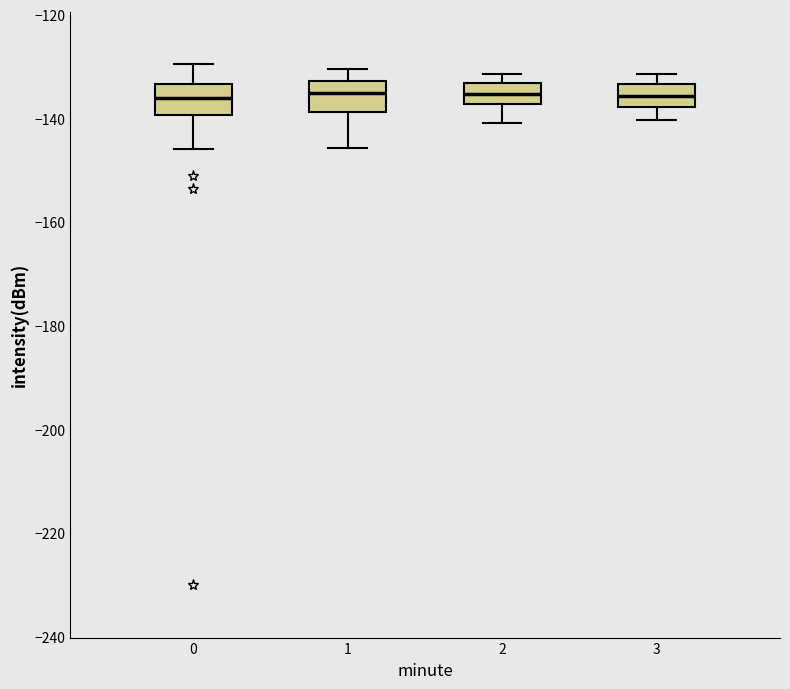

Where does the median line of the box at x = 3 sit on the y-axis? The values are not printed on the chart, so give them approximately, as read against the axis.

-136